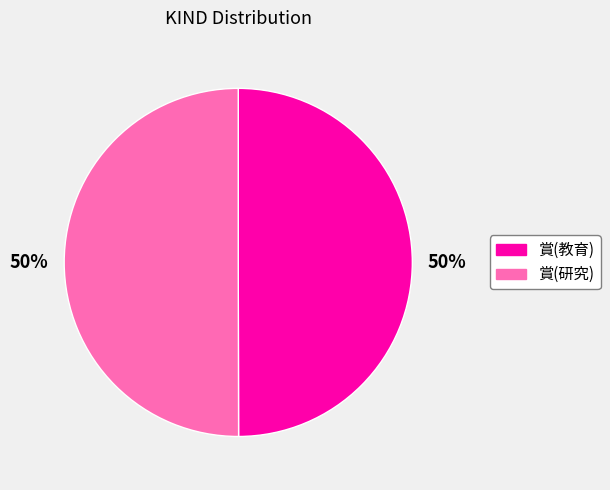

What is the ratio of the value at 賞(研究) to the value at 賞(教育)?

1.0